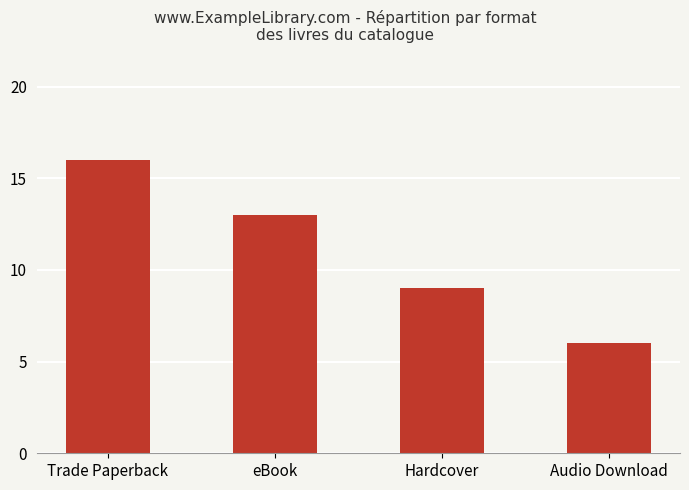

At which category does the chart reach its peak across all series?

Trade Paperback